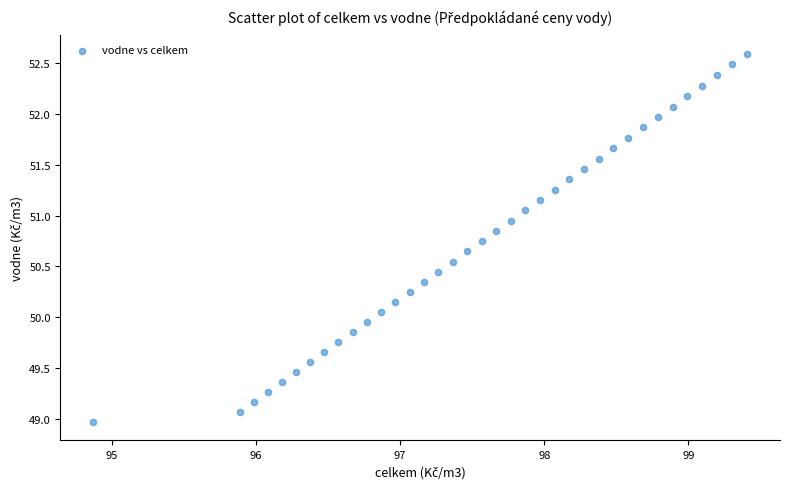

What is the range of X values (max minus min)?

4.5